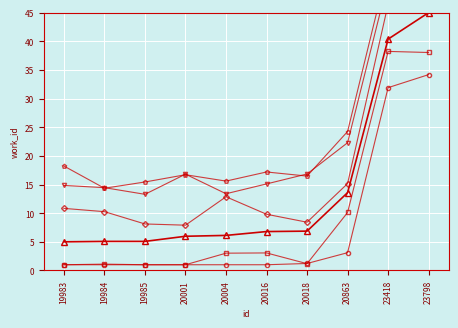

Which series has the largest total across all categories?

work_id_var5